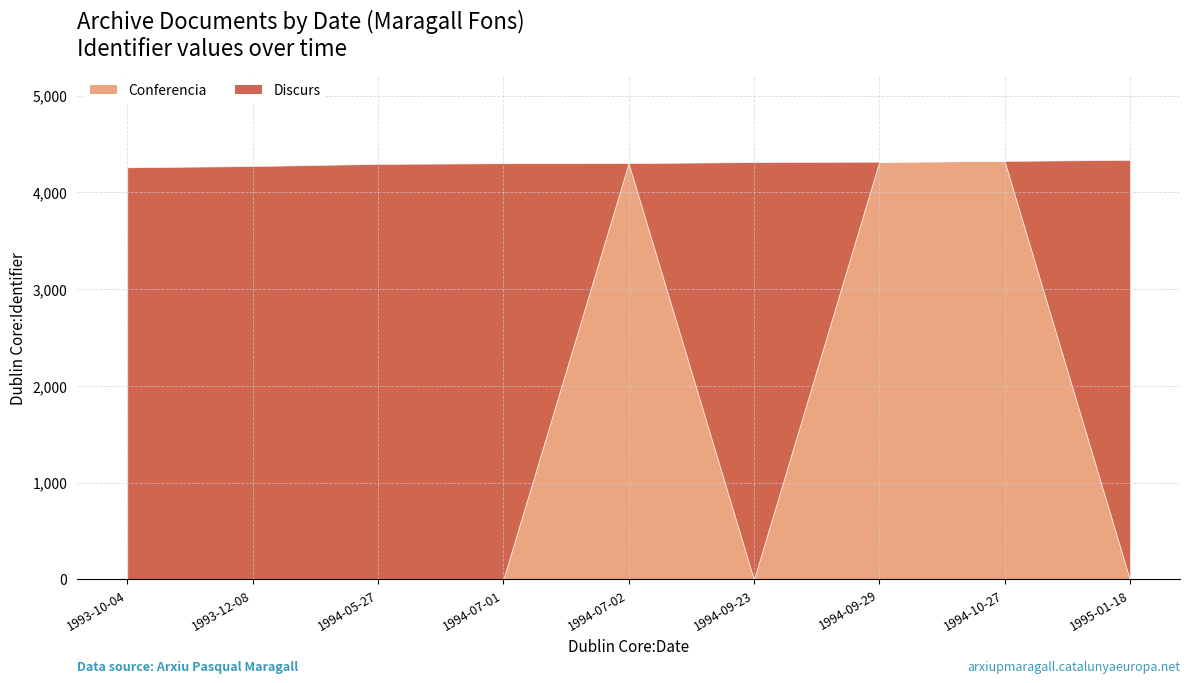

What is the highest value of the Conferencia series?

4325